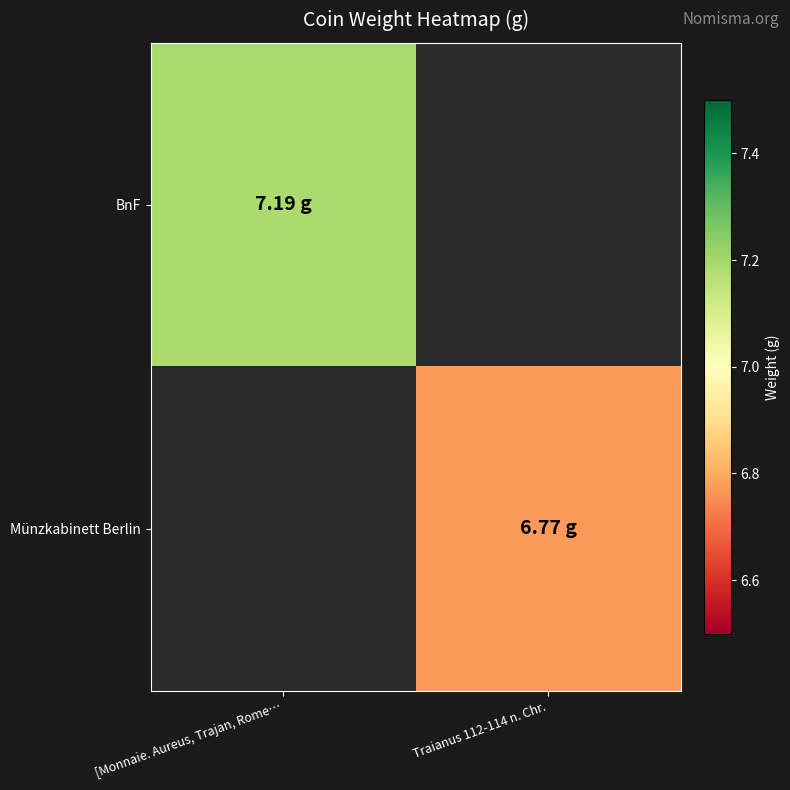

Which series has the widest spread of values?

BnF